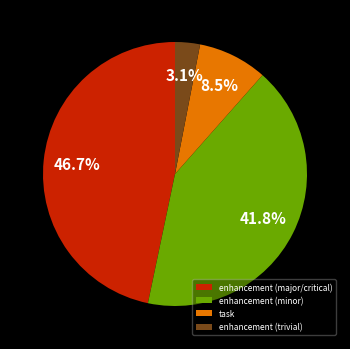

To the nearest percent, what is the average slice percentage?

25%